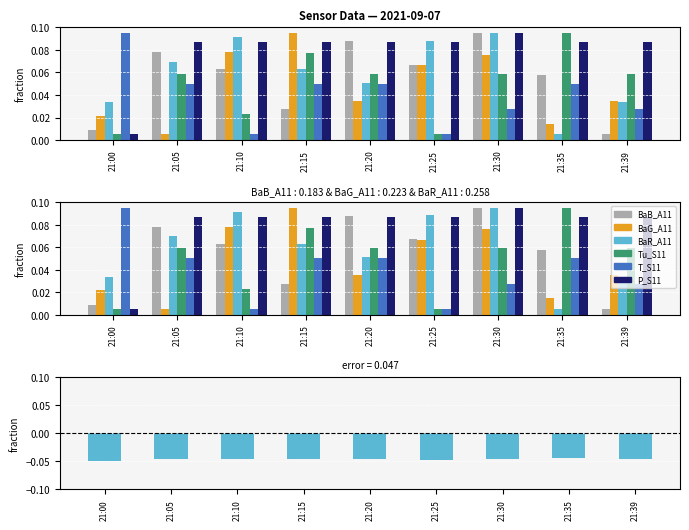

At which label is P_S11 closest to 0?

21:00